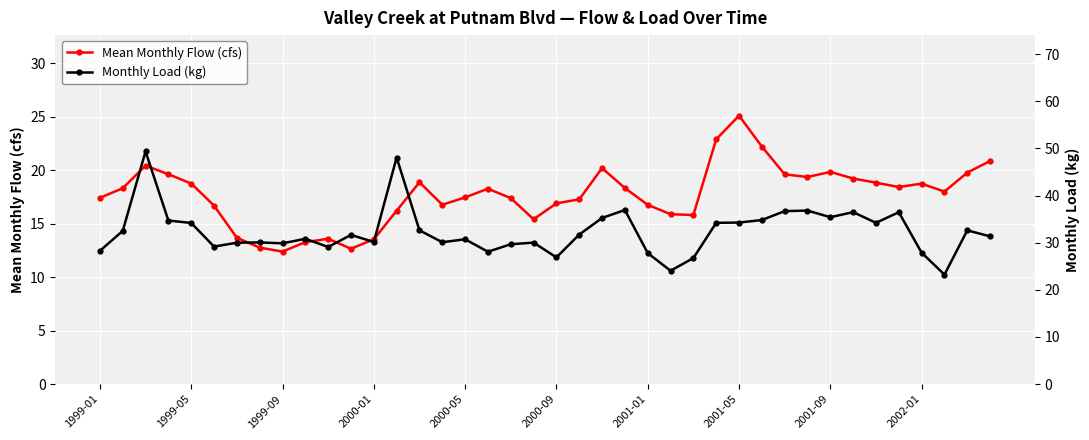

Is this an area chart (filled region under the line)?

No